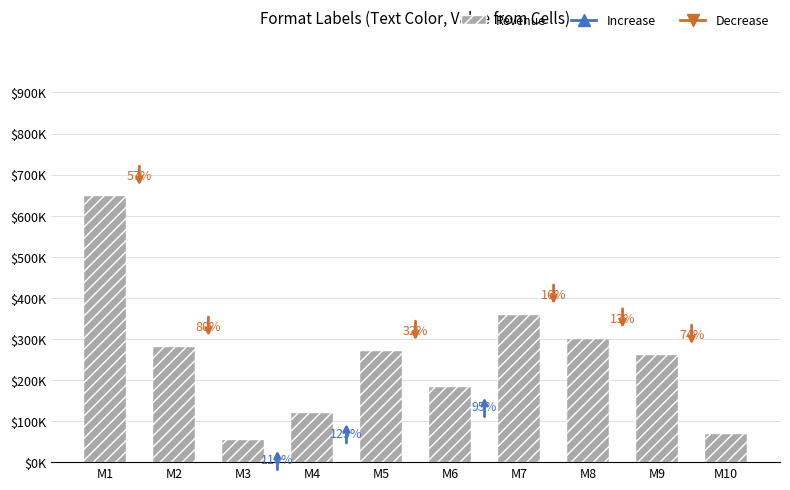

Reading right to left, what are all the values shown in this chart?

68000	260000	300000	358000	184000	270000	120000	55000	280000	647000